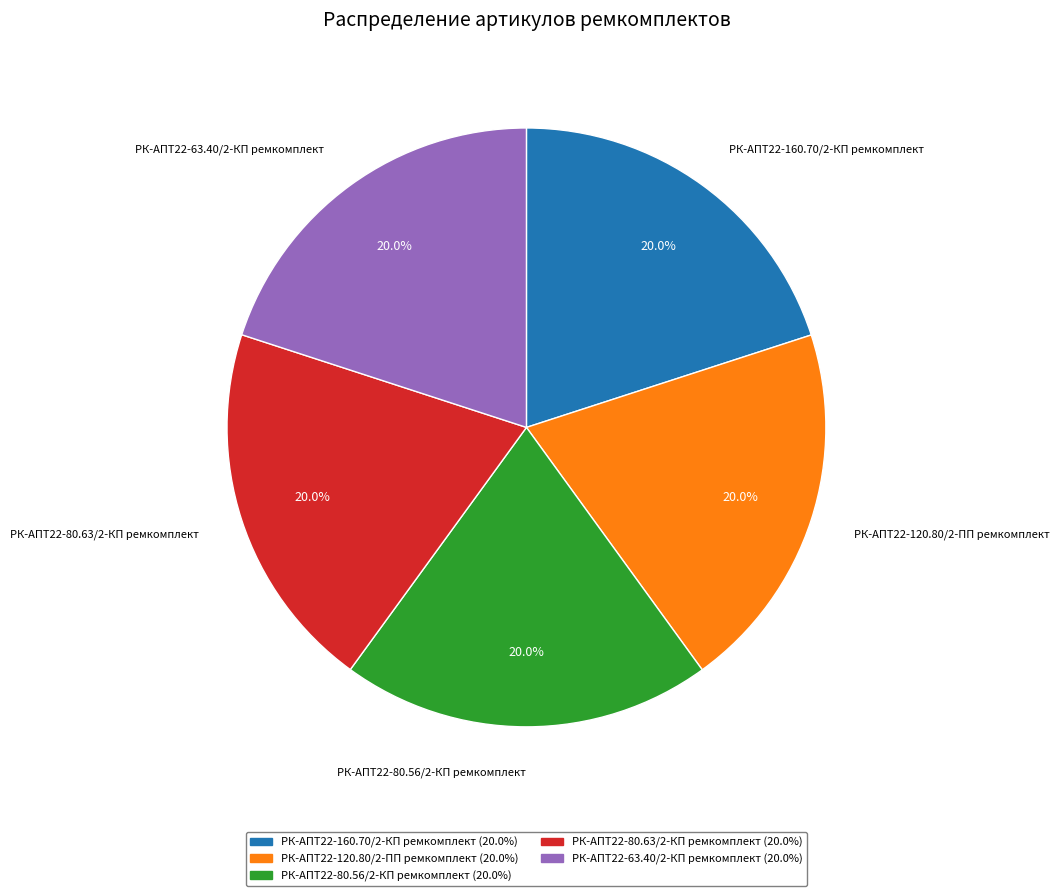

To the nearest percent, what portion does РК-АПТ22-80.63/2-КП ремкомплект represent?

20%